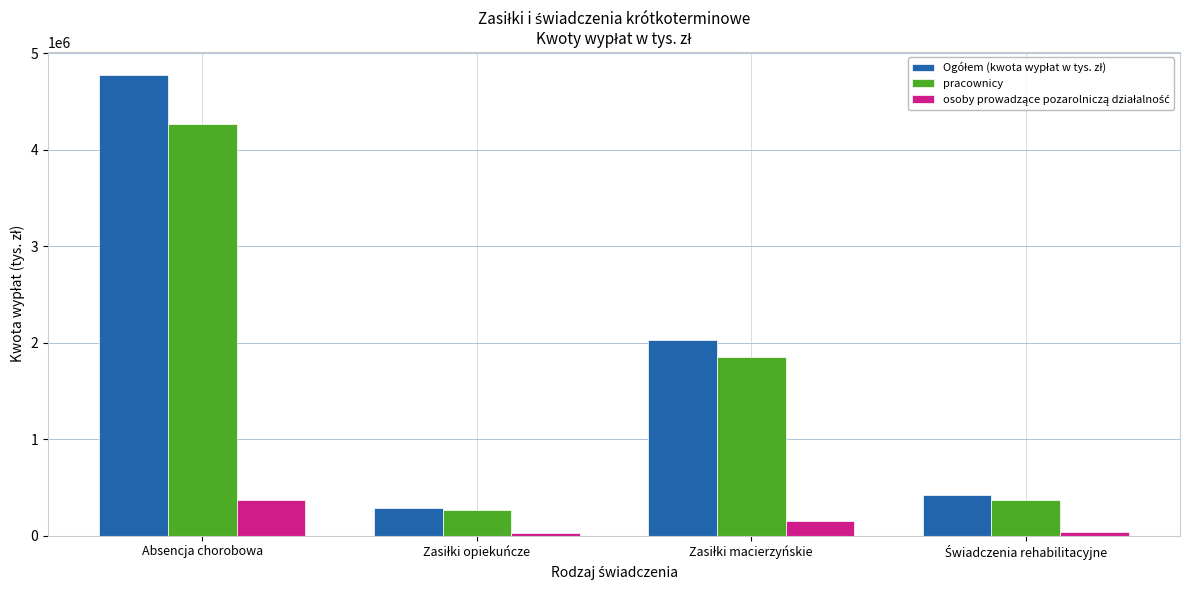

At how many categories does at least one series exceed 4315475?

1